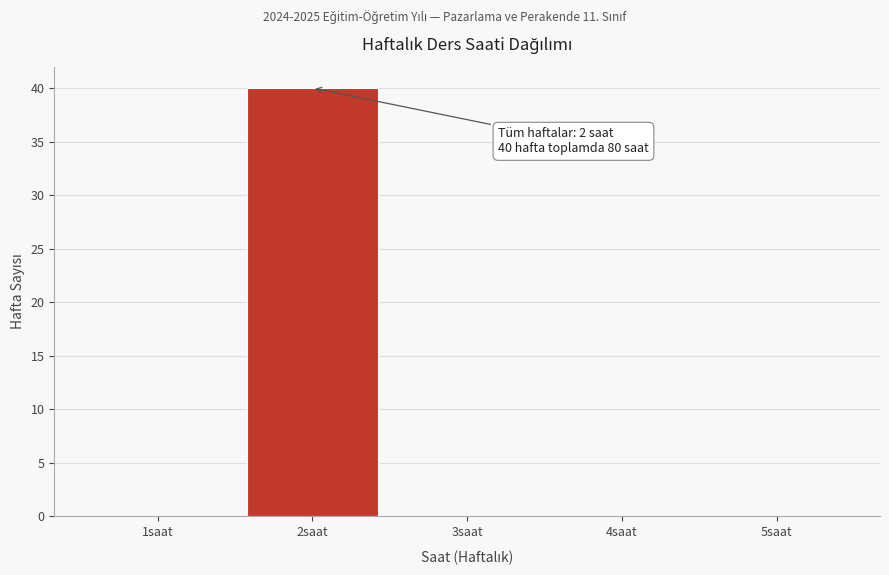

Over which range of the x-axis is the bar tallest?

1.5 to 2.5